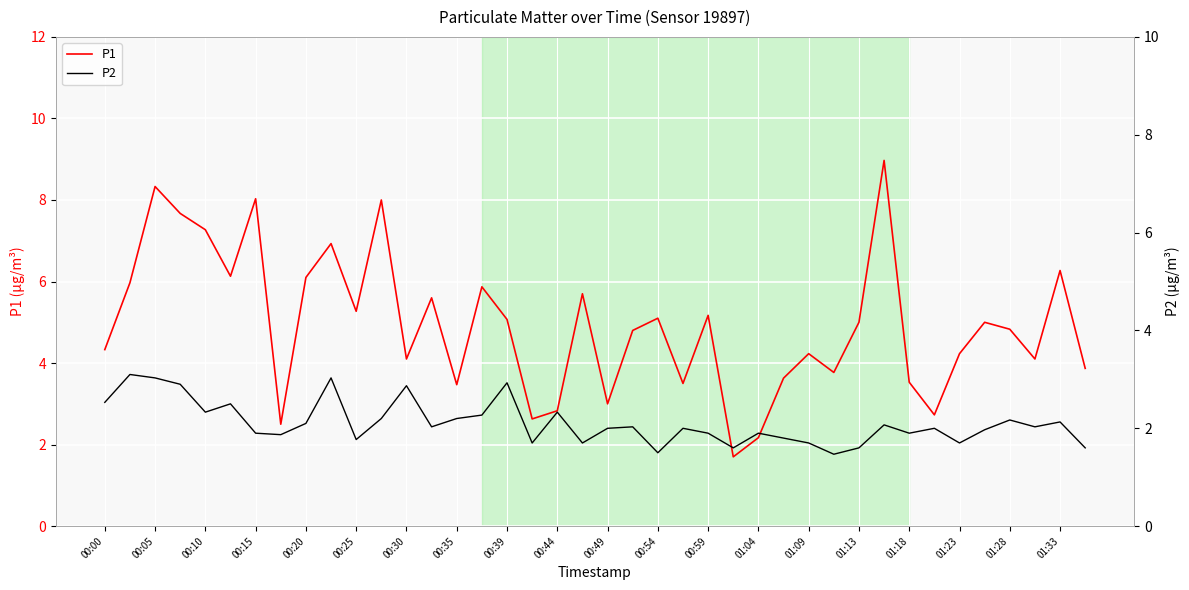

True or false: P1 has more than 2 points higher than both neighbors.

True